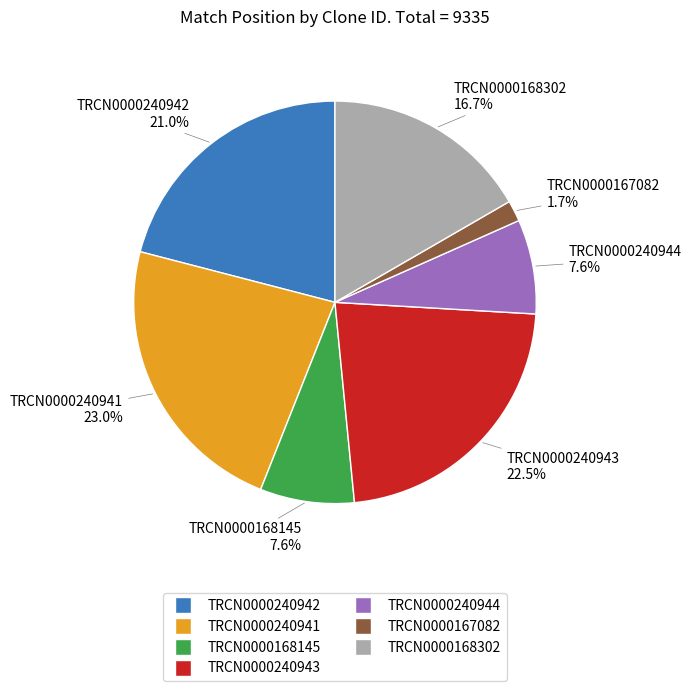

Is there any slice that represents more than half of the pie?

No